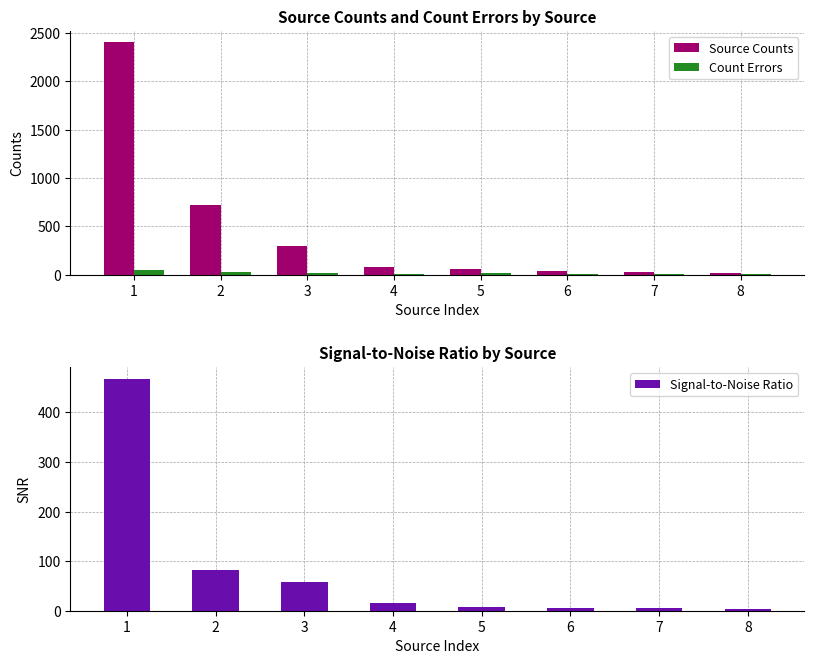

Reading left to right, what are all the values shown in this chart?

Source Counts: 1=2401.0	2=722.0	3=295.2	4=81.1	5=60.2	6=33.9	7=30.0	8=18.7
Count Errors: 1=49.4	2=28.4	3=17.4	4=9.2	5=11.6	6=5.9	7=7.0	8=5.8
Signal-to-Noise Ratio: 1=468.1	2=81.3	3=57.6	4=15.8	5=6.9	6=5.2	7=4.6	8=3.6